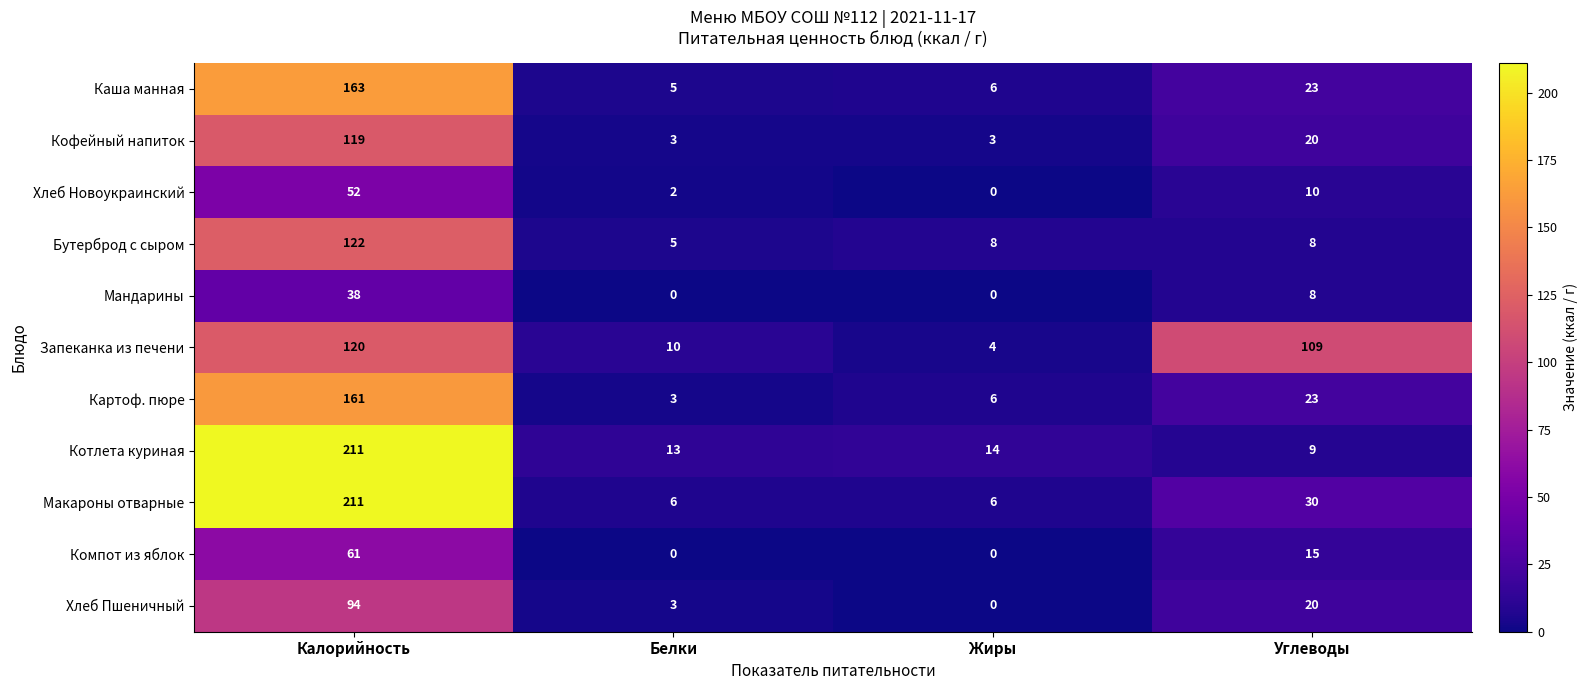

How many values in Хлеб Пшеничный are above zero?

3